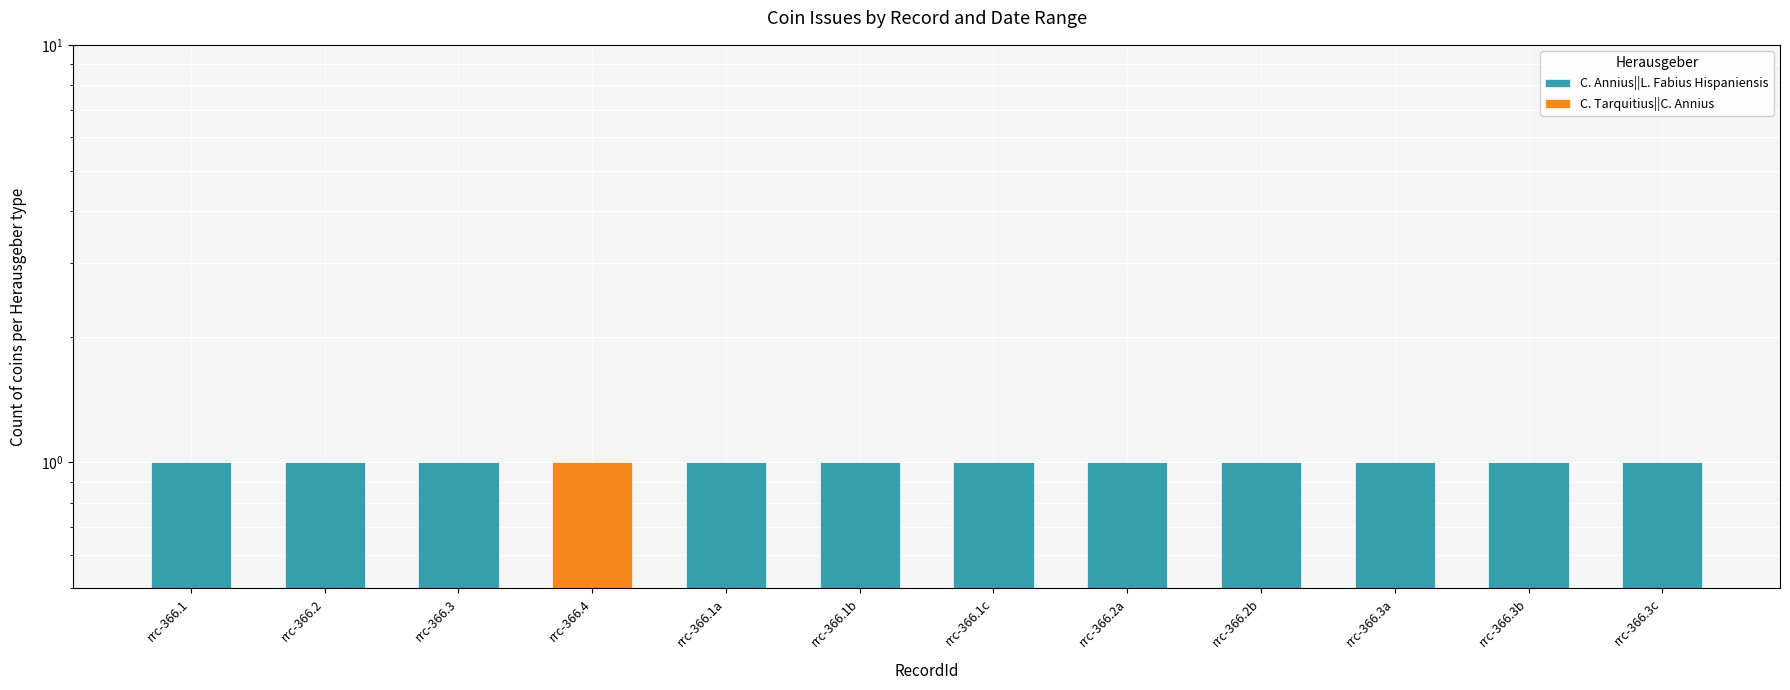

List the labels in order of C. Tarquitius||C. Annius value, smallest first.

rrc-366.1, rrc-366.2, rrc-366.3, rrc-366.1a, rrc-366.1b, rrc-366.1c, rrc-366.2a, rrc-366.2b, rrc-366.3a, rrc-366.3b, rrc-366.3c, rrc-366.4